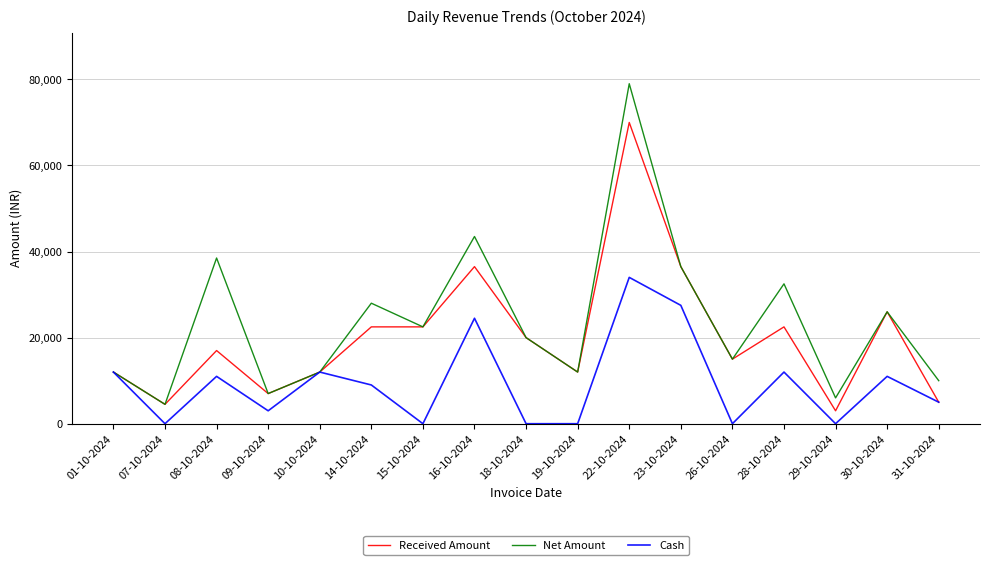

Which series changed the most between 16-10-2024 and 30-10-2024?

Net Amount